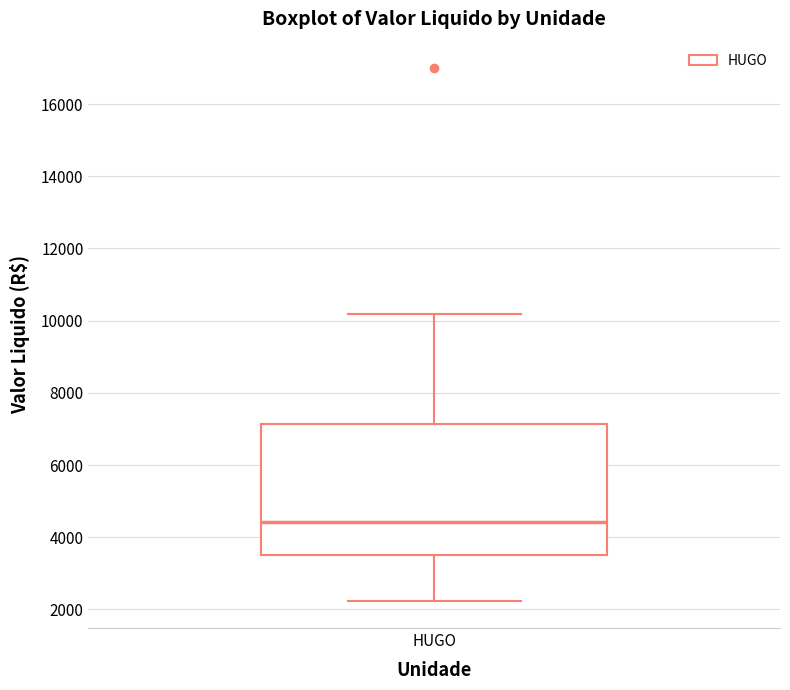

Where does the upper whisker of the box for HUGO end on the y-axis? The values are not printed on the chart, so give them approximately, as read against the axis.

10200